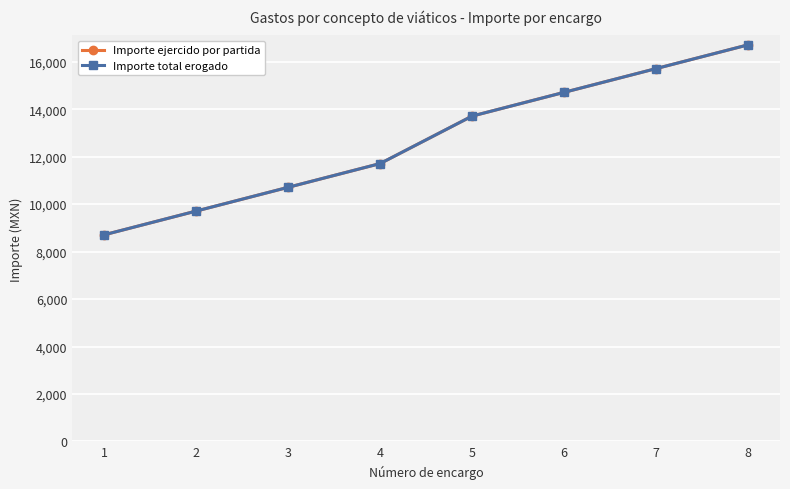

Rank the categories by Importe total erogado value from lowest to highest.

1, 2, 3, 4, 5, 6, 7, 8